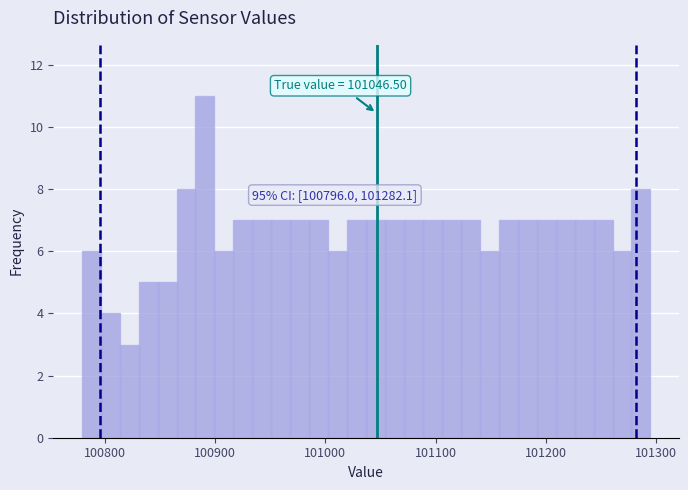

Around what value on the x-axis is the tallest bar? Give the approximate position of its centre, as read against the axis.

100890